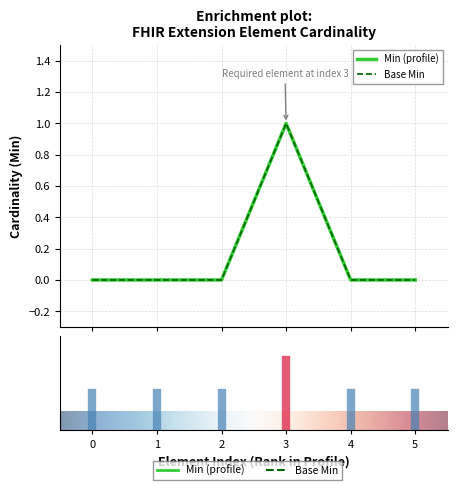

Which series has the largest total across all categories?

Min